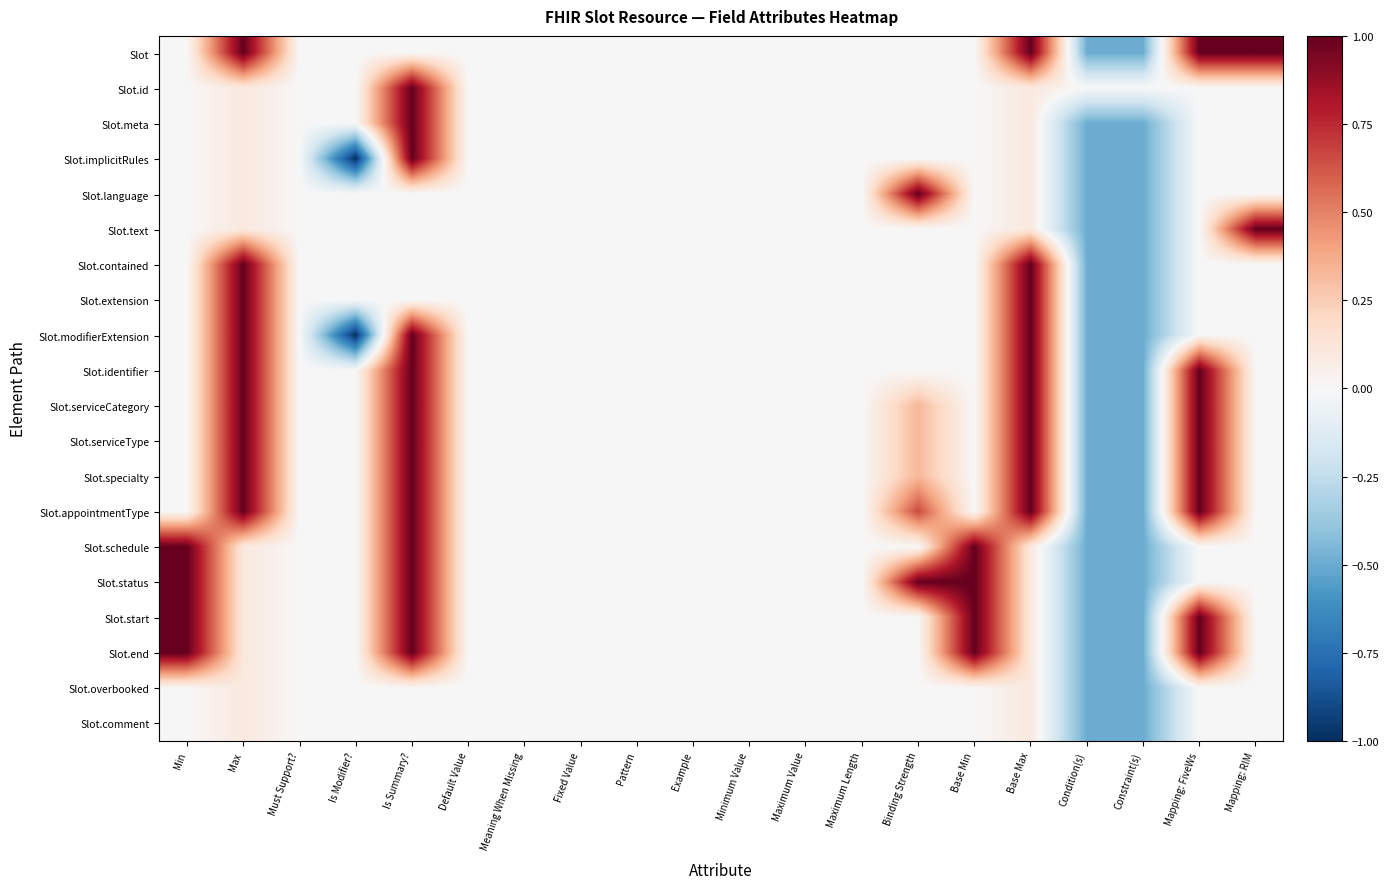

Reading left to right, what are all the values shown in this chart?

Slot: Min=0.0	Max=1.0	Must Support?=0.0	Is Modifier?=0.0	Is Summary?=0.0	Default Value=0.0	Meaning When Missing=0.0	Fixed Value=0.0	Pattern=0.0	Example=0.0	Minimum Value=0.0	Maximum Value=0.0	Maximum Length=0.0	Binding Strength=0.0	Base Min=0.0	Base Max=1.0	Condition(s)=-0.5	Constraint(s)=-0.5	Mapping: FiveWs=1.0	Mapping: RIM=1.0
Slot.id: Min=0.0	Max=0.1	Must Support?=0.0	Is Modifier?=0.0	Is Summary?=1.0	Default Value=0.0	Meaning When Missing=0.0	Fixed Value=0.0	Pattern=0.0	Example=0.0	Minimum Value=0.0	Maximum Value=0.0	Maximum Length=0.0	Binding Strength=0.0	Base Min=0.0	Base Max=0.1	Condition(s)=0.0	Constraint(s)=0.0	Mapping: FiveWs=0.0	Mapping: RIM=0.0
Slot.meta: Min=0.0	Max=0.1	Must Support?=0.0	Is Modifier?=0.0	Is Summary?=1.0	Default Value=0.0	Meaning When Missing=0.0	Fixed Value=0.0	Pattern=0.0	Example=0.0	Minimum Value=0.0	Maximum Value=0.0	Maximum Length=0.0	Binding Strength=0.0	Base Min=0.0	Base Max=0.1	Condition(s)=-0.5	Constraint(s)=-0.5	Mapping: FiveWs=0.0	Mapping: RIM=0.0
Slot.implicitRules: Min=0.0	Max=0.1	Must Support?=0.0	Is Modifier?=-1.0	Is Summary?=1.0	Default Value=0.0	Meaning When Missing=0.0	Fixed Value=0.0	Pattern=0.0	Example=0.0	Minimum Value=0.0	Maximum Value=0.0	Maximum Length=0.0	Binding Strength=0.0	Base Min=0.0	Base Max=0.1	Condition(s)=-0.5	Constraint(s)=-0.5	Mapping: FiveWs=0.0	Mapping: RIM=0.0
Slot.language: Min=0.0	Max=0.1	Must Support?=0.0	Is Modifier?=0.0	Is Summary?=0.0	Default Value=0.0	Meaning When Missing=0.0	Fixed Value=0.0	Pattern=0.0	Example=0.0	Minimum Value=0.0	Maximum Value=0.0	Maximum Length=0.0	Binding Strength=1.0	Base Min=0.0	Base Max=0.1	Condition(s)=-0.5	Constraint(s)=-0.5	Mapping: FiveWs=0.0	Mapping: RIM=0.0
Slot.text: Min=0.0	Max=0.1	Must Support?=0.0	Is Modifier?=0.0	Is Summary?=0.0	Default Value=0.0	Meaning When Missing=0.0	Fixed Value=0.0	Pattern=0.0	Example=0.0	Minimum Value=0.0	Maximum Value=0.0	Maximum Length=0.0	Binding Strength=0.0	Base Min=0.0	Base Max=0.1	Condition(s)=-0.5	Constraint(s)=-0.5	Mapping: FiveWs=0.0	Mapping: RIM=1.0
Slot.contained: Min=0.0	Max=1.0	Must Support?=0.0	Is Modifier?=0.0	Is Summary?=0.0	Default Value=0.0	Meaning When Missing=0.0	Fixed Value=0.0	Pattern=0.0	Example=0.0	Minimum Value=0.0	Maximum Value=0.0	Maximum Length=0.0	Binding Strength=0.0	Base Min=0.0	Base Max=1.0	Condition(s)=-0.5	Constraint(s)=-0.5	Mapping: FiveWs=0.0	Mapping: RIM=0.0
Slot.extension: Min=0.0	Max=1.0	Must Support?=0.0	Is Modifier?=0.0	Is Summary?=0.0	Default Value=0.0	Meaning When Missing=0.0	Fixed Value=0.0	Pattern=0.0	Example=0.0	Minimum Value=0.0	Maximum Value=0.0	Maximum Length=0.0	Binding Strength=0.0	Base Min=0.0	Base Max=1.0	Condition(s)=-0.5	Constraint(s)=-0.5	Mapping: FiveWs=0.0	Mapping: RIM=0.0
Slot.modifierExtension: Min=0.0	Max=1.0	Must Support?=0.0	Is Modifier?=-1.0	Is Summary?=1.0	Default Value=0.0	Meaning When Missing=0.0	Fixed Value=0.0	Pattern=0.0	Example=0.0	Minimum Value=0.0	Maximum Value=0.0	Maximum Length=0.0	Binding Strength=0.0	Base Min=0.0	Base Max=1.0	Condition(s)=-0.5	Constraint(s)=-0.5	Mapping: FiveWs=0.0	Mapping: RIM=0.0
Slot.identifier: Min=0.0	Max=1.0	Must Support?=0.0	Is Modifier?=0.0	Is Summary?=1.0	Default Value=0.0	Meaning When Missing=0.0	Fixed Value=0.0	Pattern=0.0	Example=0.0	Minimum Value=0.0	Maximum Value=0.0	Maximum Length=0.0	Binding Strength=0.0	Base Min=0.0	Base Max=1.0	Condition(s)=-0.5	Constraint(s)=-0.5	Mapping: FiveWs=1.0	Mapping: RIM=0.0
Slot.serviceCategory: Min=0.0	Max=1.0	Must Support?=0.0	Is Modifier?=0.0	Is Summary?=1.0	Default Value=0.0	Meaning When Missing=0.0	Fixed Value=0.0	Pattern=0.0	Example=0.0	Minimum Value=0.0	Maximum Value=0.0	Maximum Length=0.0	Binding Strength=0.3	Base Min=0.0	Base Max=1.0	Condition(s)=-0.5	Constraint(s)=-0.5	Mapping: FiveWs=1.0	Mapping: RIM=0.0
Slot.serviceType: Min=0.0	Max=1.0	Must Support?=0.0	Is Modifier?=0.0	Is Summary?=1.0	Default Value=0.0	Meaning When Missing=0.0	Fixed Value=0.0	Pattern=0.0	Example=0.0	Minimum Value=0.0	Maximum Value=0.0	Maximum Length=0.0	Binding Strength=0.3	Base Min=0.0	Base Max=1.0	Condition(s)=-0.5	Constraint(s)=-0.5	Mapping: FiveWs=1.0	Mapping: RIM=0.0
Slot.specialty: Min=0.0	Max=1.0	Must Support?=0.0	Is Modifier?=0.0	Is Summary?=1.0	Default Value=0.0	Meaning When Missing=0.0	Fixed Value=0.0	Pattern=0.0	Example=0.0	Minimum Value=0.0	Maximum Value=0.0	Maximum Length=0.0	Binding Strength=0.3	Base Min=0.0	Base Max=1.0	Condition(s)=-0.5	Constraint(s)=-0.5	Mapping: FiveWs=1.0	Mapping: RIM=0.0
Slot.appointmentType: Min=0.0	Max=1.0	Must Support?=0.0	Is Modifier?=0.0	Is Summary?=1.0	Default Value=0.0	Meaning When Missing=0.0	Fixed Value=0.0	Pattern=0.0	Example=0.0	Minimum Value=0.0	Maximum Value=0.0	Maximum Length=0.0	Binding Strength=0.7	Base Min=0.0	Base Max=1.0	Condition(s)=-0.5	Constraint(s)=-0.5	Mapping: FiveWs=1.0	Mapping: RIM=0.0
Slot.schedule: Min=1.0	Max=0.1	Must Support?=0.0	Is Modifier?=0.0	Is Summary?=1.0	Default Value=0.0	Meaning When Missing=0.0	Fixed Value=0.0	Pattern=0.0	Example=0.0	Minimum Value=0.0	Maximum Value=0.0	Maximum Length=0.0	Binding Strength=0.0	Base Min=1.0	Base Max=0.1	Condition(s)=-0.5	Constraint(s)=-0.5	Mapping: FiveWs=0.0	Mapping: RIM=0.0
Slot.status: Min=1.0	Max=0.1	Must Support?=0.0	Is Modifier?=0.0	Is Summary?=1.0	Default Value=0.0	Meaning When Missing=0.0	Fixed Value=0.0	Pattern=0.0	Example=0.0	Minimum Value=0.0	Maximum Value=0.0	Maximum Length=0.0	Binding Strength=1.0	Base Min=1.0	Base Max=0.1	Condition(s)=-0.5	Constraint(s)=-0.5	Mapping: FiveWs=0.0	Mapping: RIM=0.0
Slot.start: Min=1.0	Max=0.1	Must Support?=0.0	Is Modifier?=0.0	Is Summary?=1.0	Default Value=0.0	Meaning When Missing=0.0	Fixed Value=0.0	Pattern=0.0	Example=0.0	Minimum Value=0.0	Maximum Value=0.0	Maximum Length=0.0	Binding Strength=0.0	Base Min=1.0	Base Max=0.1	Condition(s)=-0.5	Constraint(s)=-0.5	Mapping: FiveWs=1.0	Mapping: RIM=0.0
Slot.end: Min=1.0	Max=0.1	Must Support?=0.0	Is Modifier?=0.0	Is Summary?=1.0	Default Value=0.0	Meaning When Missing=0.0	Fixed Value=0.0	Pattern=0.0	Example=0.0	Minimum Value=0.0	Maximum Value=0.0	Maximum Length=0.0	Binding Strength=0.0	Base Min=1.0	Base Max=0.1	Condition(s)=-0.5	Constraint(s)=-0.5	Mapping: FiveWs=1.0	Mapping: RIM=0.0
Slot.overbooked: Min=0.0	Max=0.1	Must Support?=0.0	Is Modifier?=0.0	Is Summary?=0.0	Default Value=0.0	Meaning When Missing=0.0	Fixed Value=0.0	Pattern=0.0	Example=0.0	Minimum Value=0.0	Maximum Value=0.0	Maximum Length=0.0	Binding Strength=0.0	Base Min=0.0	Base Max=0.1	Condition(s)=-0.5	Constraint(s)=-0.5	Mapping: FiveWs=0.0	Mapping: RIM=0.0
Slot.comment: Min=0.0	Max=0.1	Must Support?=0.0	Is Modifier?=0.0	Is Summary?=0.0	Default Value=0.0	Meaning When Missing=0.0	Fixed Value=0.0	Pattern=0.0	Example=0.0	Minimum Value=0.0	Maximum Value=0.0	Maximum Length=0.0	Binding Strength=0.0	Base Min=0.0	Base Max=0.1	Condition(s)=-0.5	Constraint(s)=-0.5	Mapping: FiveWs=0.0	Mapping: RIM=0.0